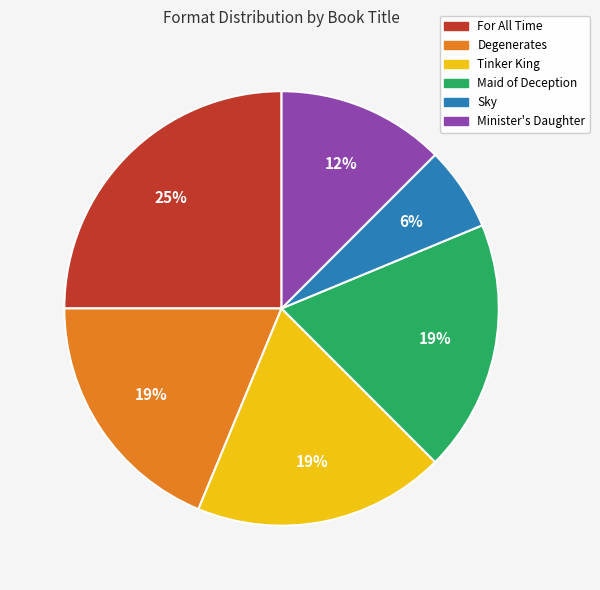

The Degenerates slice represents 19% of the pie. True or false?

True